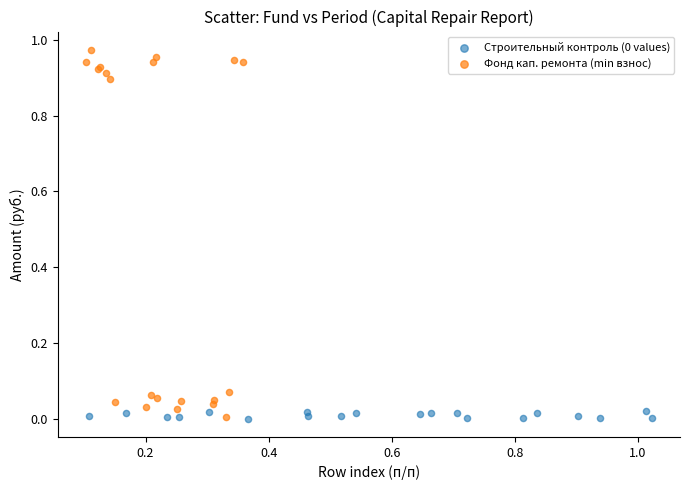

Which series has the widest spread of Y values?

Фонд кап. ремонта (min взнос)